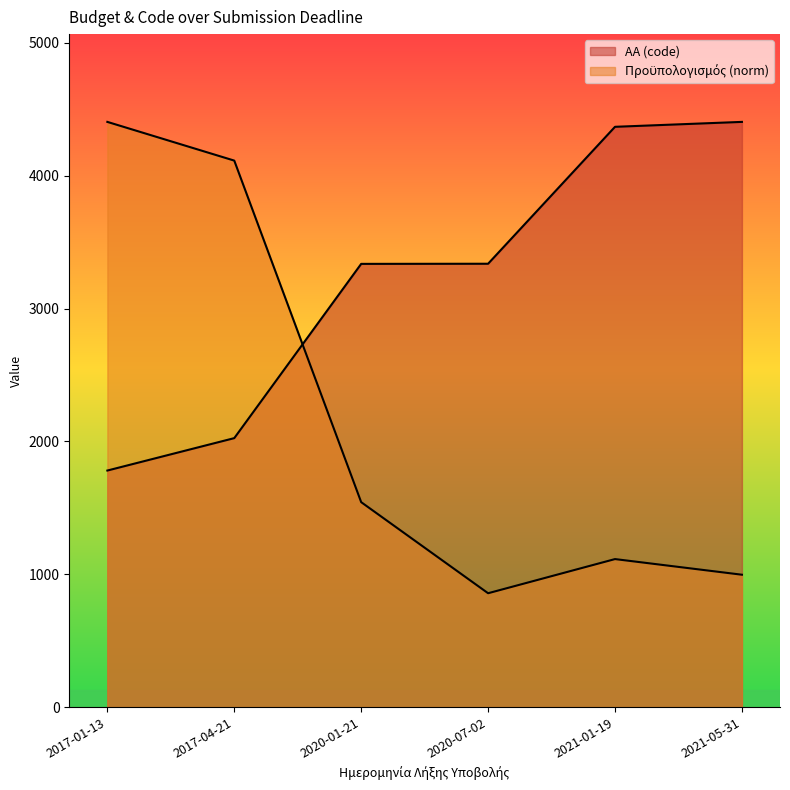

What is the lowest value of the ΑΑ (code) series?

1781.0